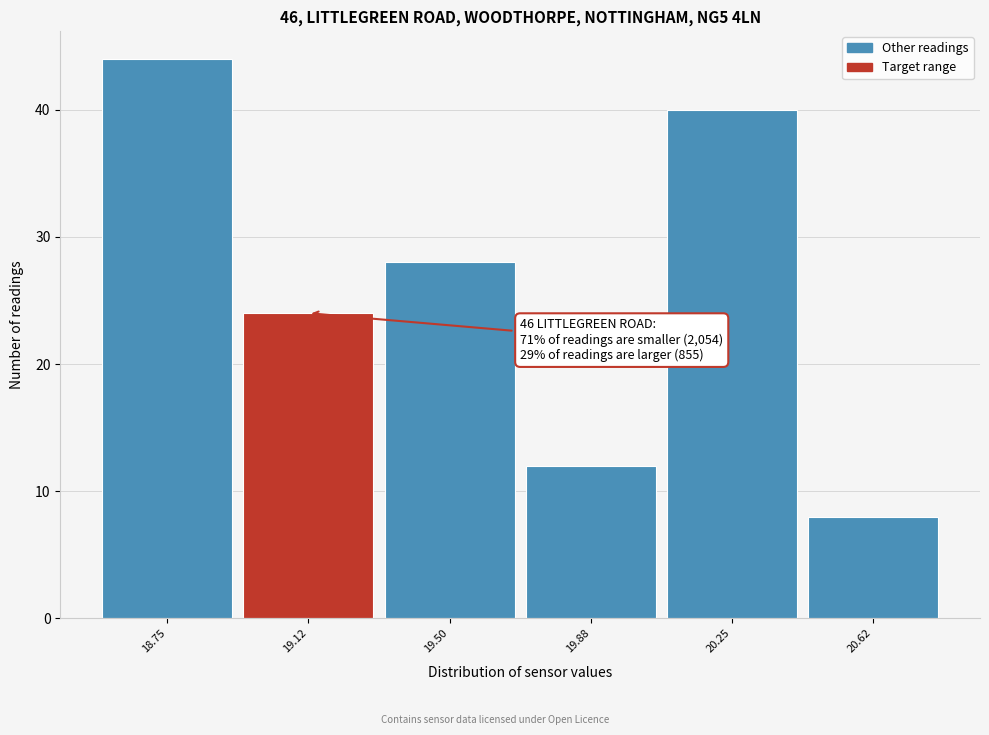

Reading left to right, extract all data points from this chart.

44	24	28	12	40	8